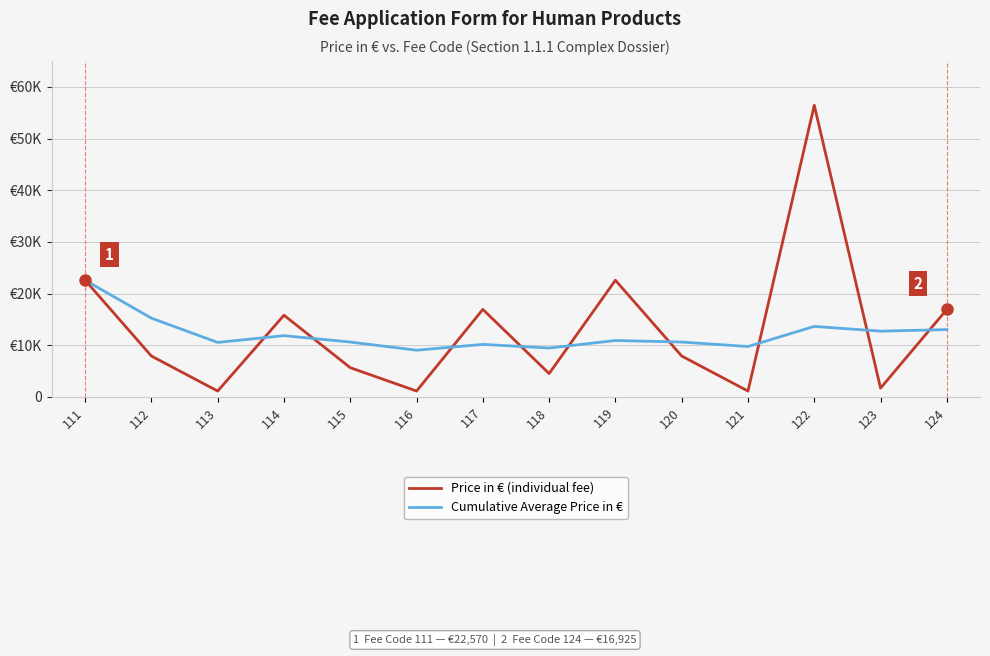

Is this an area chart (filled region under the line)?

No